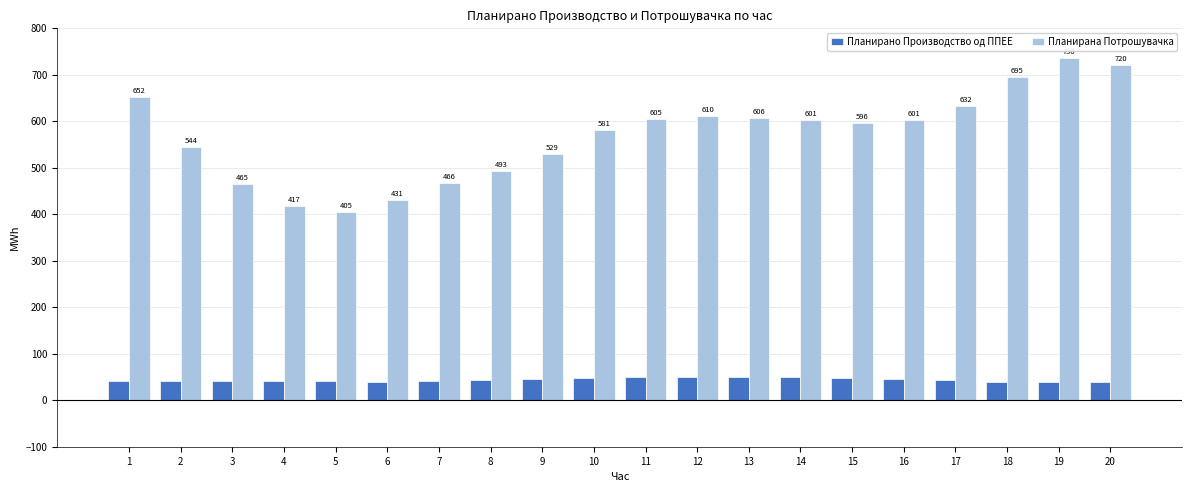

The Планирана Потрошувачка series shows 736.2 at 19. True or false?

True